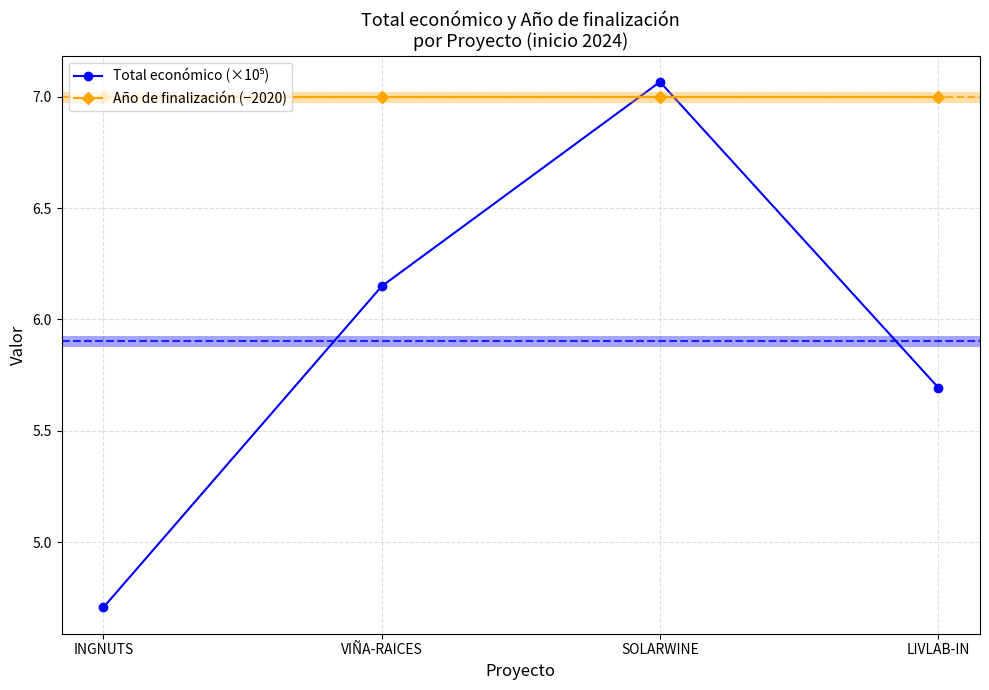

True or false: Año de finalización (−2020) has a value of 10.6 at LIVLAB-IN.

False